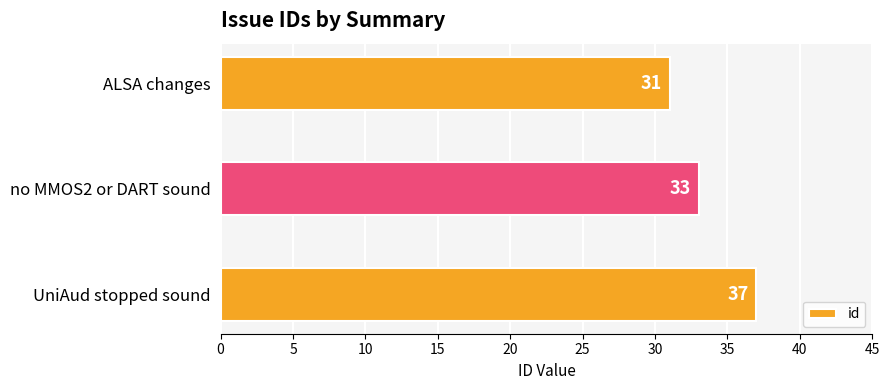

Which label corresponds to the largest value in the chart?

UniAud stopped sound